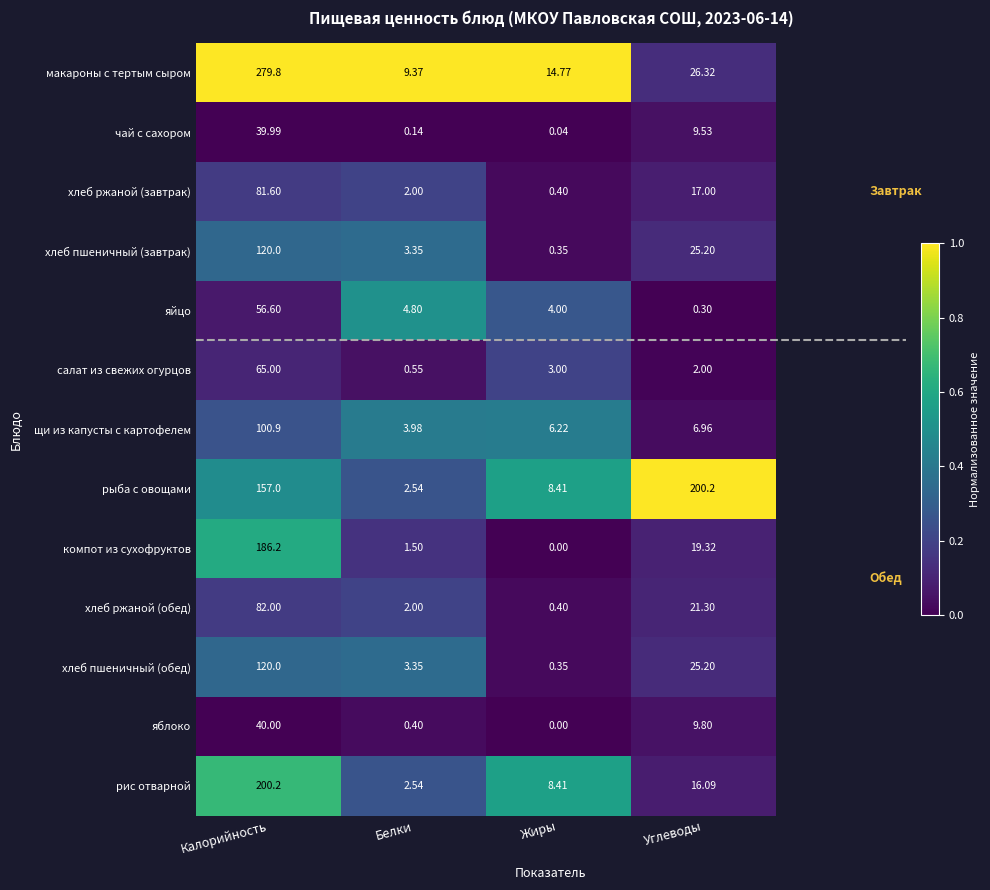

Between Белки and Углеводы, which series saw the biggest shift?

рыба с овощами